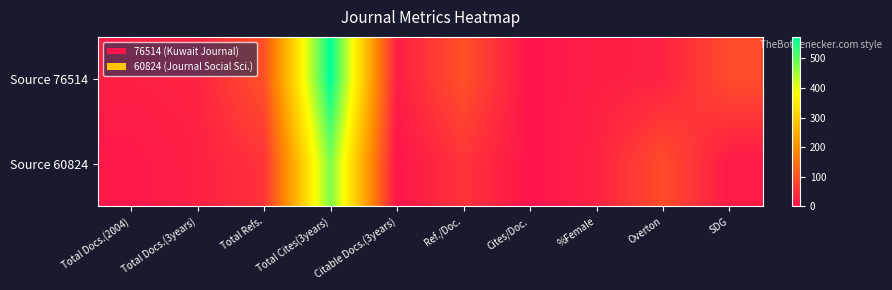

Reading right to left, what are all the values shown in this chart?

Source 76514: SDG=88	Overton=22	%Female=18	Cites/Doc.=0	Ref./Doc.=97	Citable Docs.(3years)=15	Total Cites(3years)=572	Total Refs.=97	Total Docs.(3years)=25	Total Docs.(2004)=20
Source 60824: SDG=9	Overton=90	%Female=23	Cites/Doc.=0	Ref./Doc.=49	Citable Docs.(3years)=0	Total Cites(3years)=478	Total Refs.=49	Total Docs.(3years)=20	Total Docs.(2004)=5